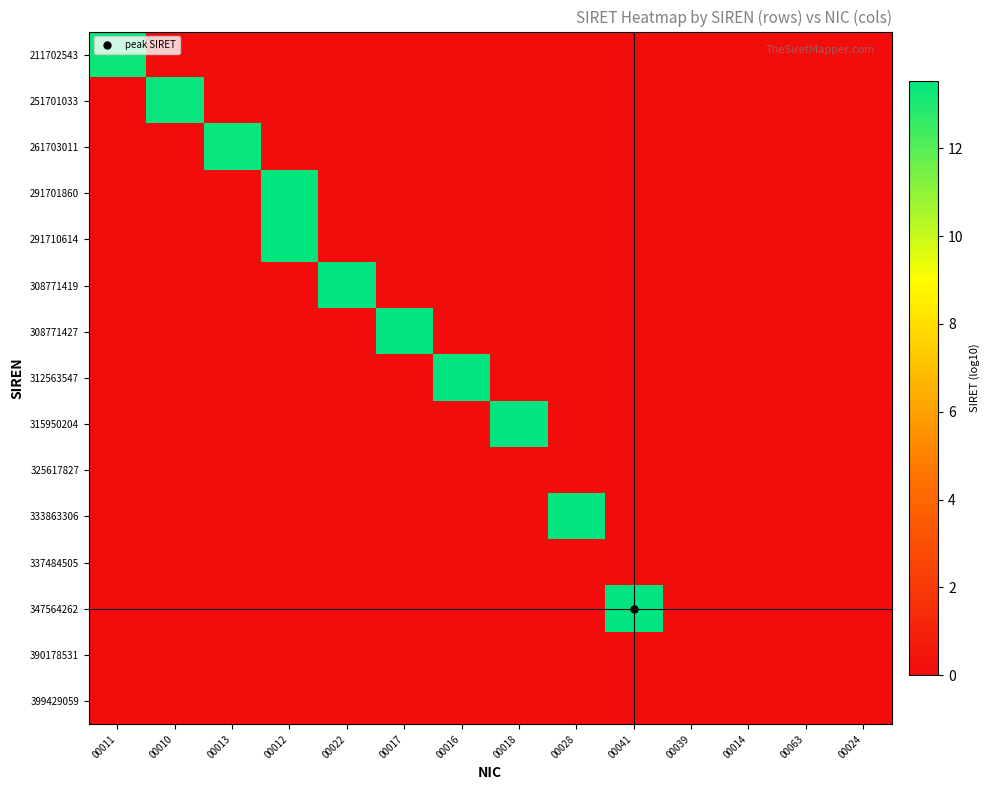

Between 00013 and 00028, which is larger?

00013